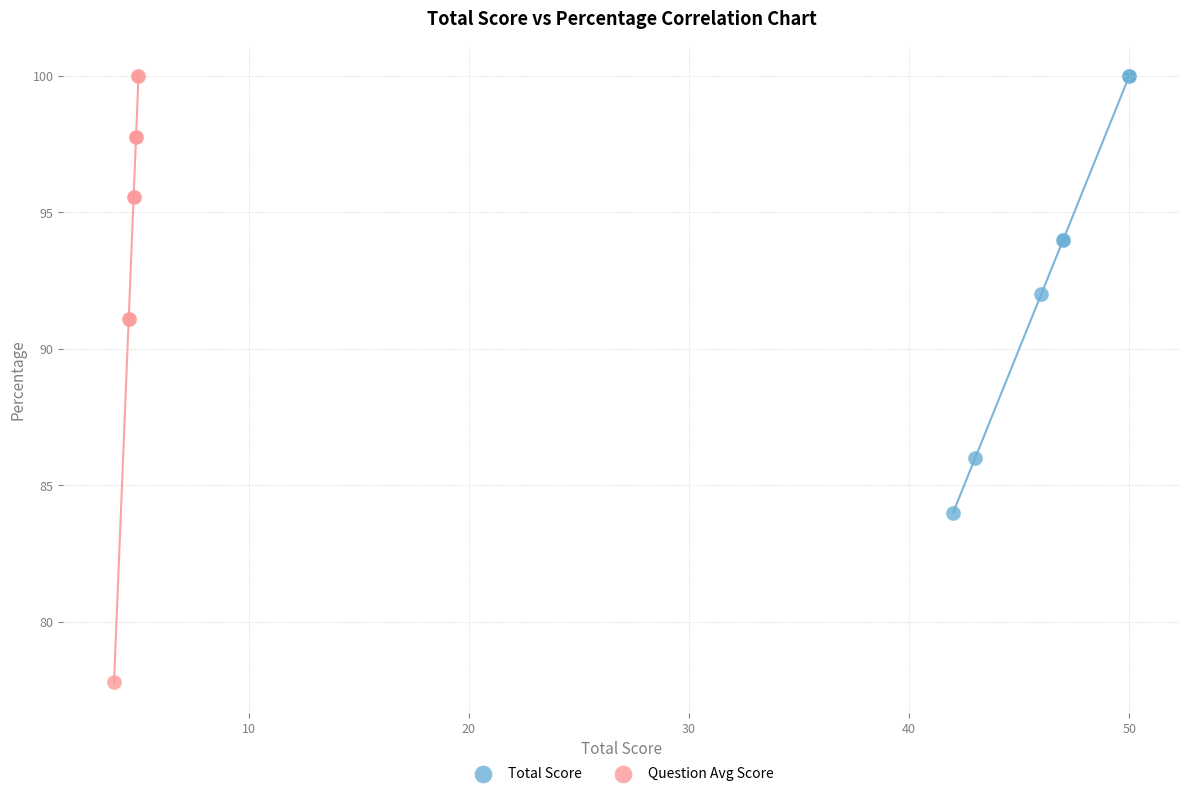

Which series has the largest Y range (max minus min)?

Question Avg Score